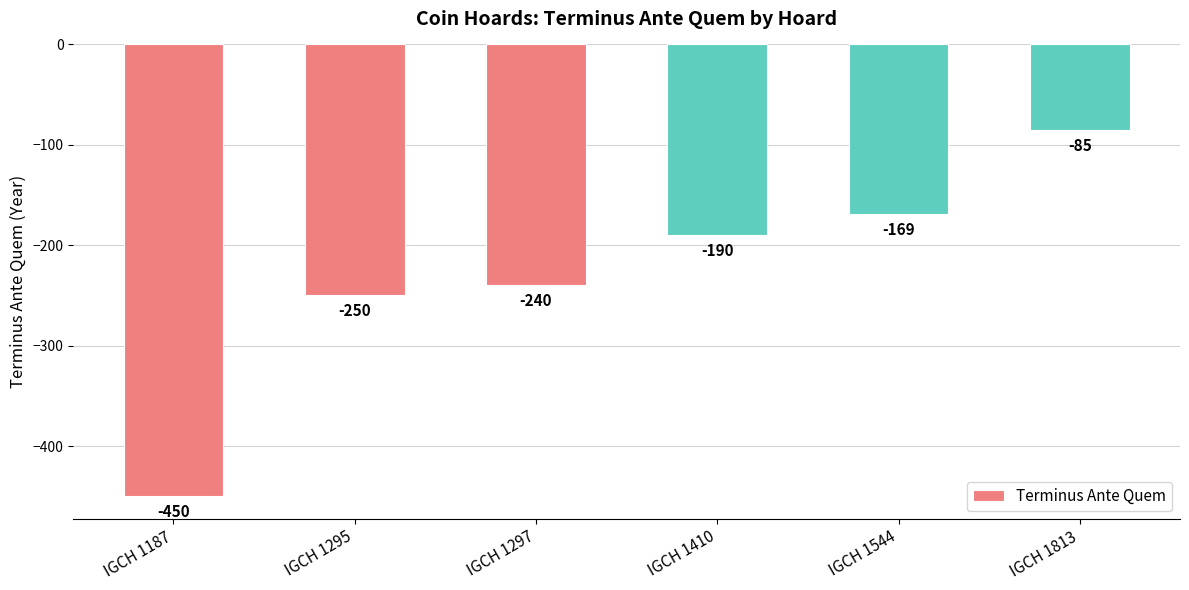

The chart shows a value of -60 at IGCH 1297. True or false?

False